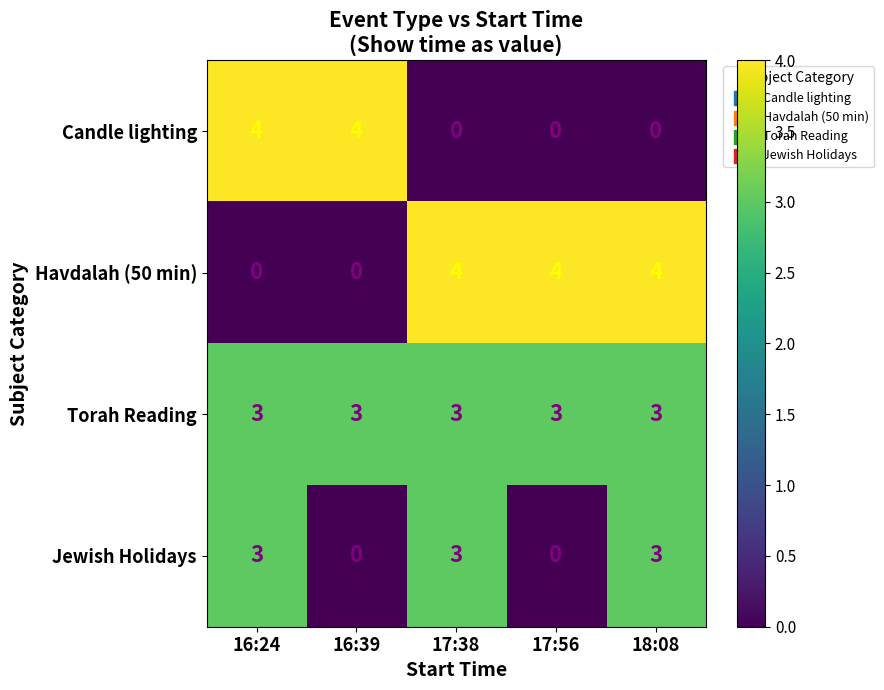

Reading right to left, list all the values displayed in this chart.

Candle lighting: 0	0	0	4	4
Havdalah (50 min): 4	4	4	0	0
Torah Reading: 3	3	3	3	3
Jewish Holidays: 3	0	3	0	3